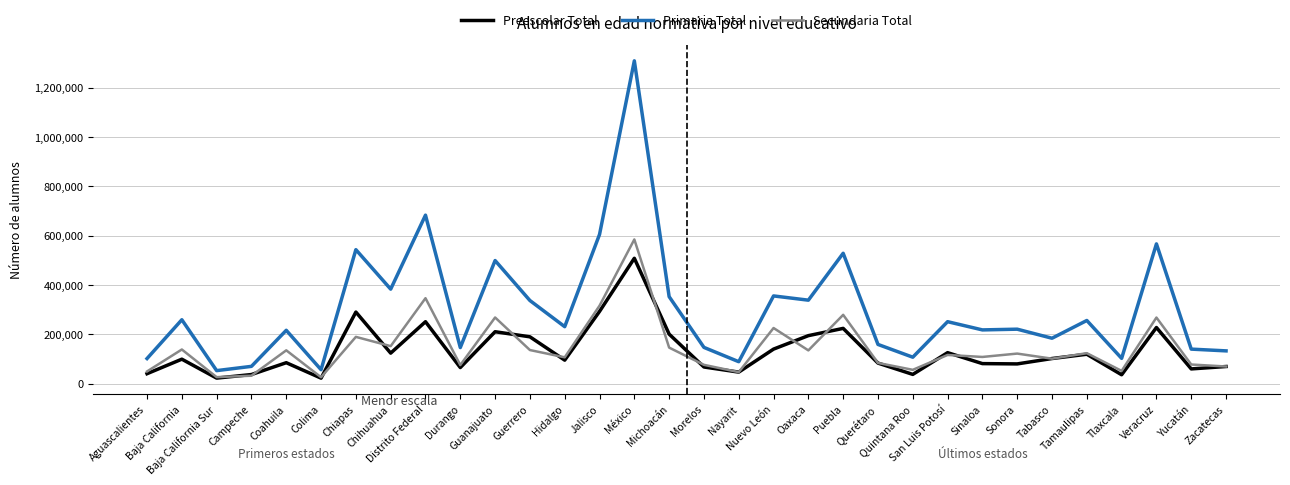

True or false: Preescolar Total and Primaria Total intersect in this chart.

False